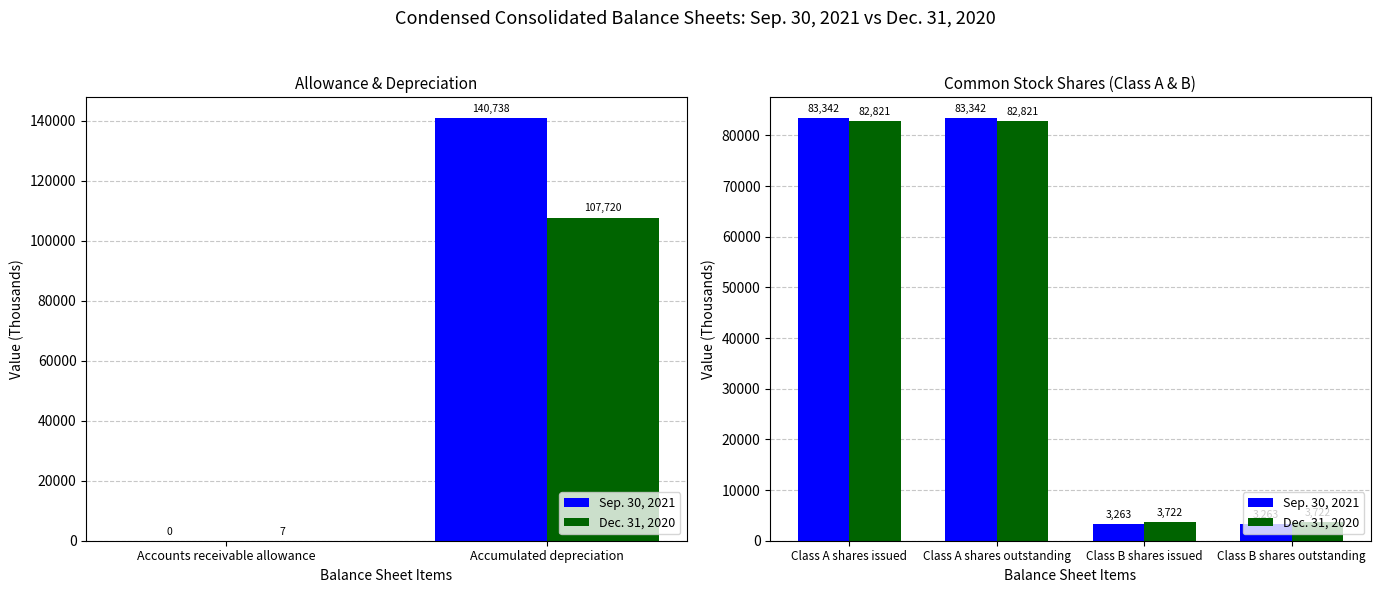

Rank the series by their maximum value, from lowest to highest.

Dec. 31, 2020, Sep. 30, 2021